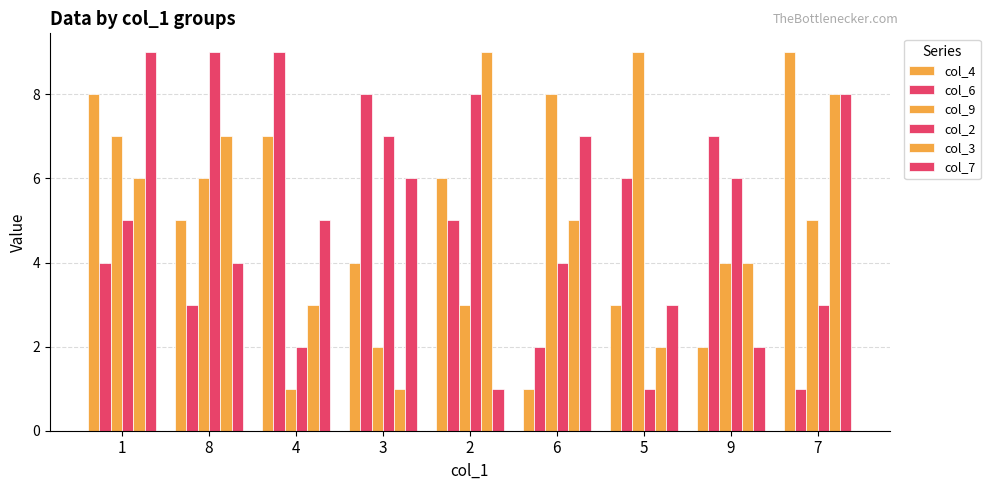

Reading left to right, what are all the values shown in this chart?

col_4: 1=8	8=5	4=7	3=4	2=6	6=1	5=3	9=2	7=9
col_6: 1=4	8=3	4=9	3=8	2=5	6=2	5=6	9=7	7=1
col_9: 1=7	8=6	4=1	3=2	2=3	6=8	5=9	9=4	7=5
col_2: 1=5	8=9	4=2	3=7	2=8	6=4	5=1	9=6	7=3
col_3: 1=6	8=7	4=3	3=1	2=9	6=5	5=2	9=4	7=8
col_7: 1=9	8=4	4=5	3=6	2=1	6=7	5=3	9=2	7=8